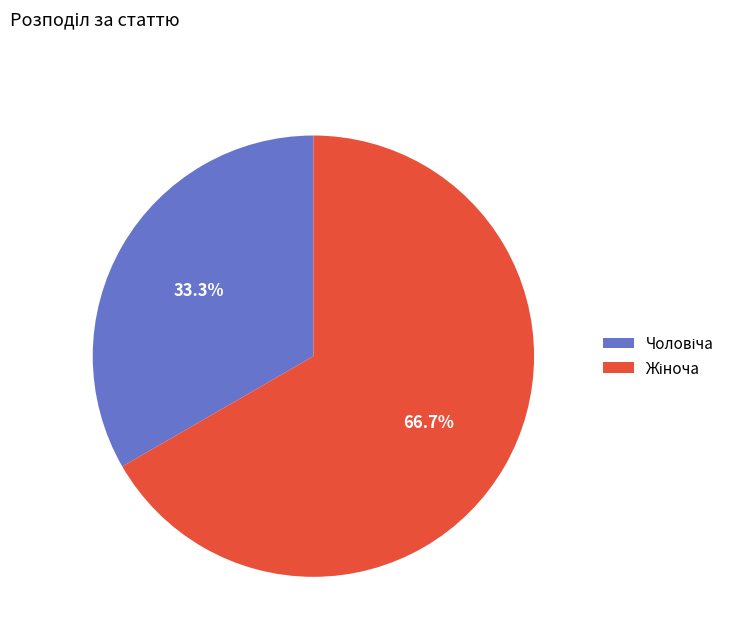

How many slices are in this pie chart?

2